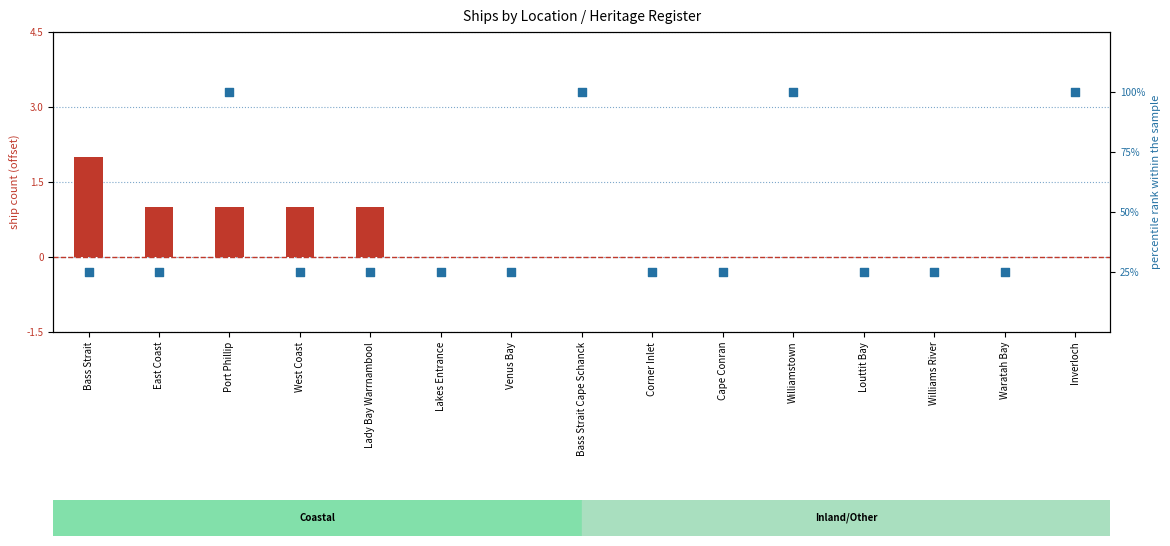

Which series has the largest total across all categories?

has image (percentile)